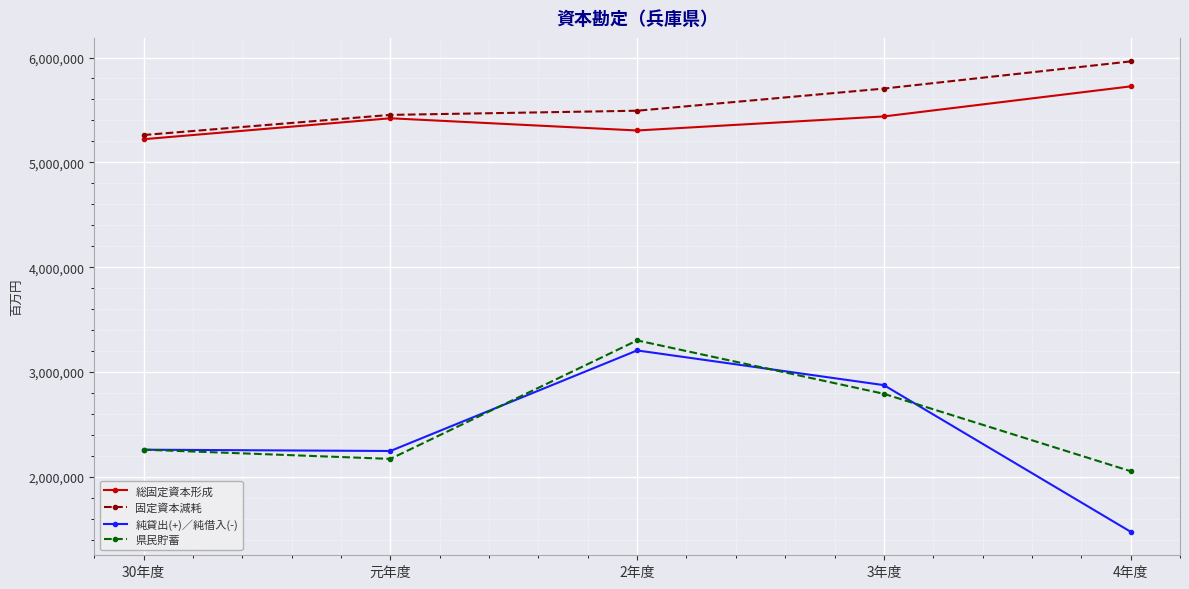

What is the average value of the 県民貯蓄 series?

2515090